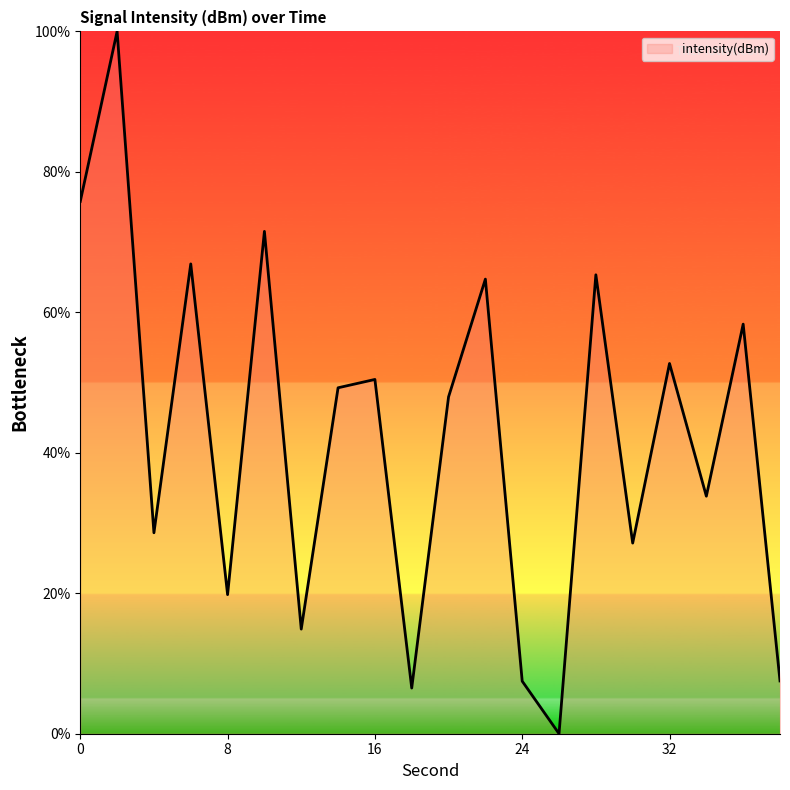

What is the difference between the maximum and minimum values?

100.0